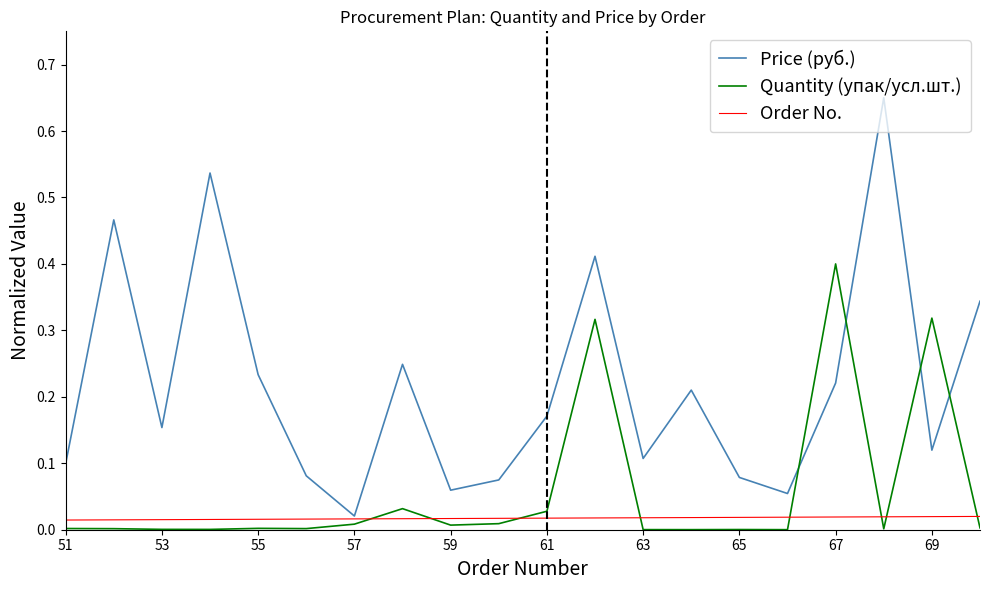

At how many categories does at least one series exceed 0?

20